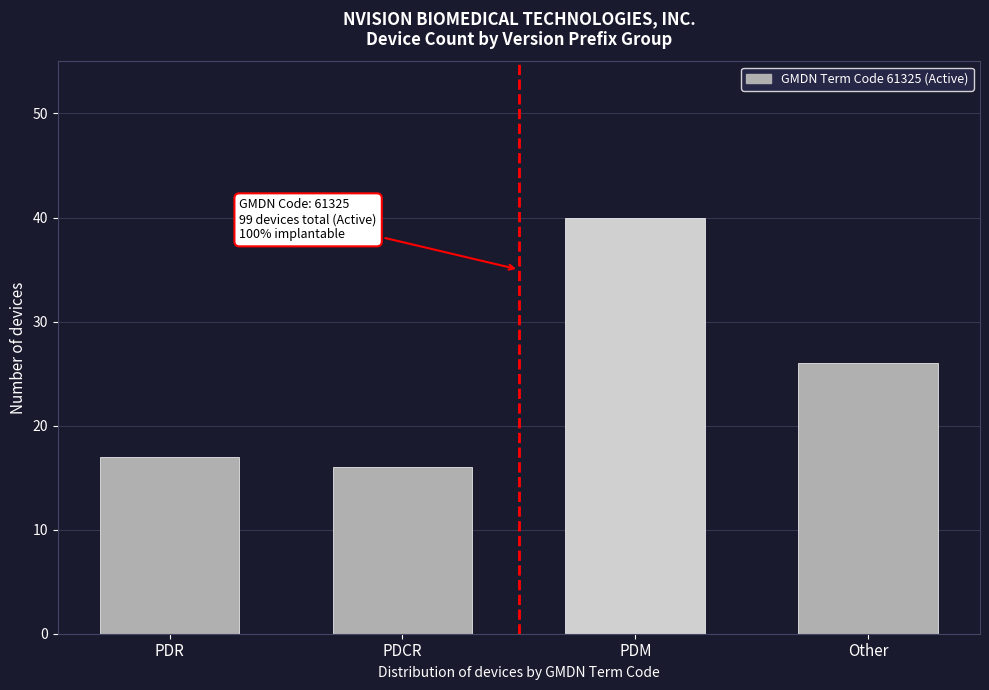

Reading left to right, transcribe all the data shown in this chart.

PDR=17	PDCR=16	PDM=40	Other=26